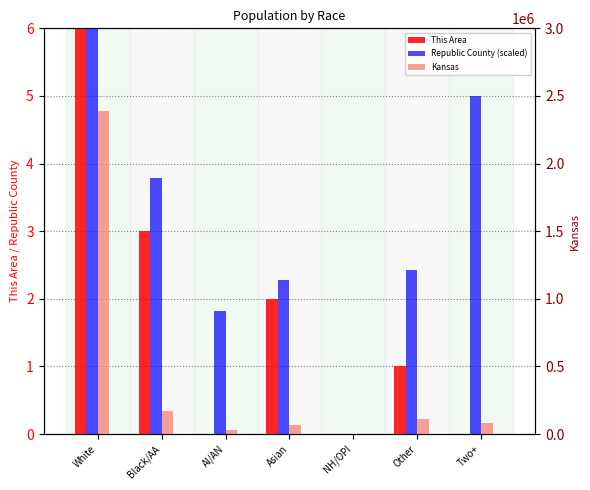

What is the sum of the Kansas values at NH/OPI and AI/AN?

30388.0